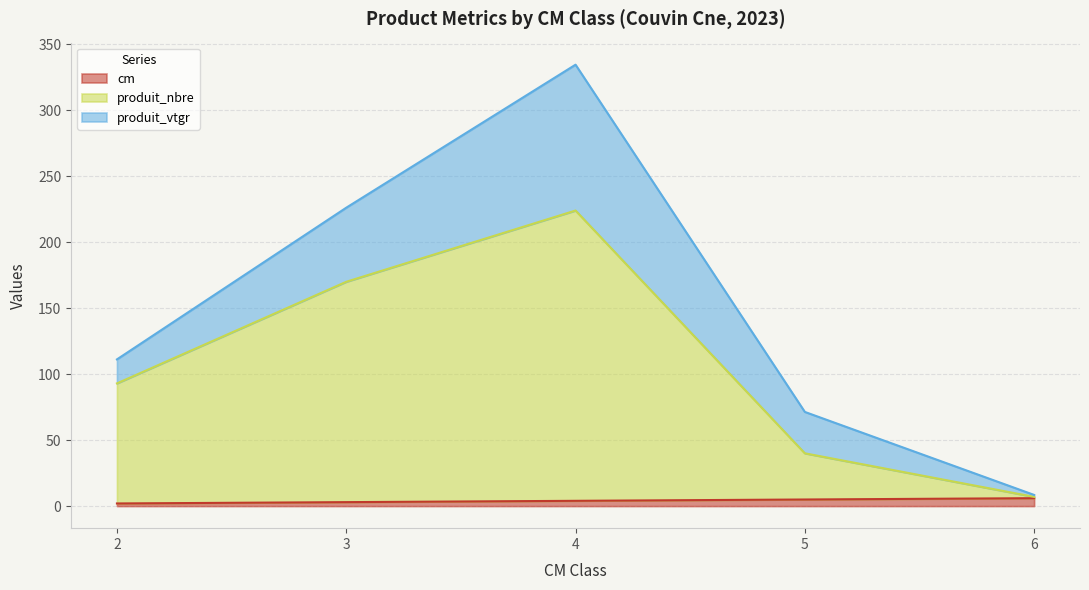

True or false: produit_nbre and cm cross at least once.

False